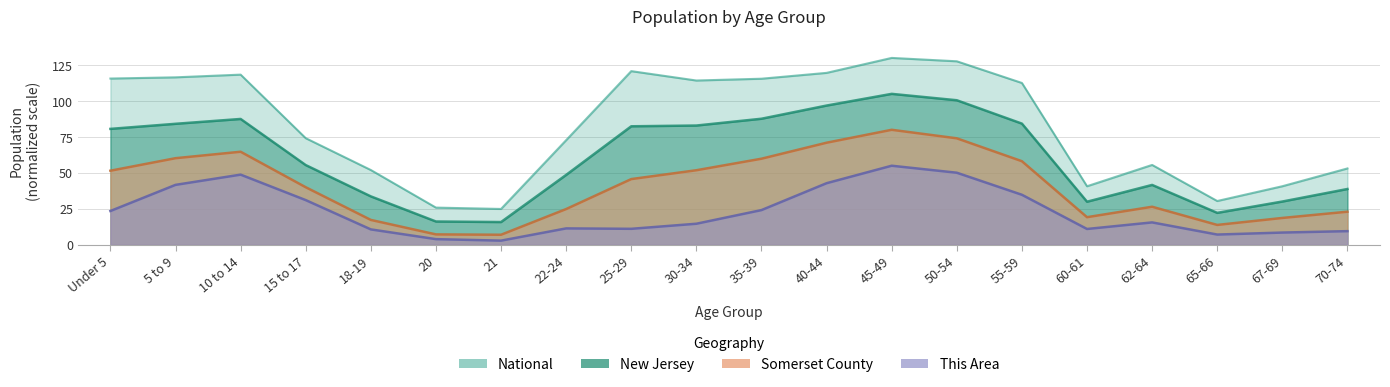

How many distinct data groups are displayed?

4